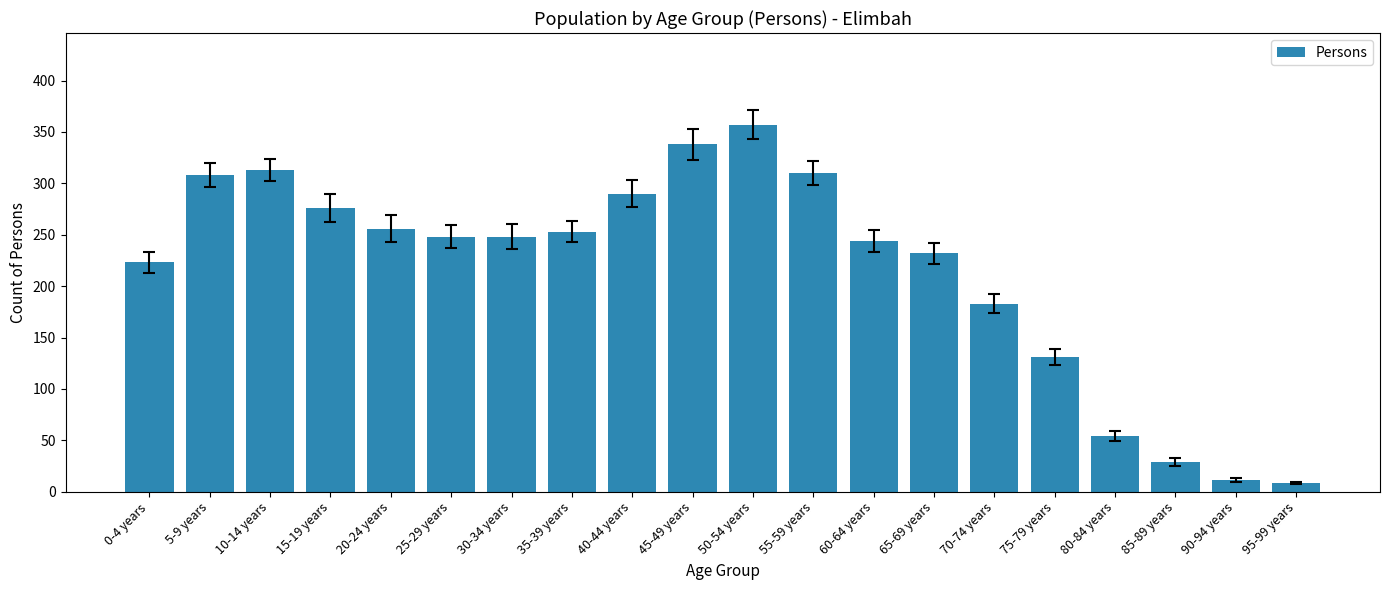

Count the number of data series in this chart.

1